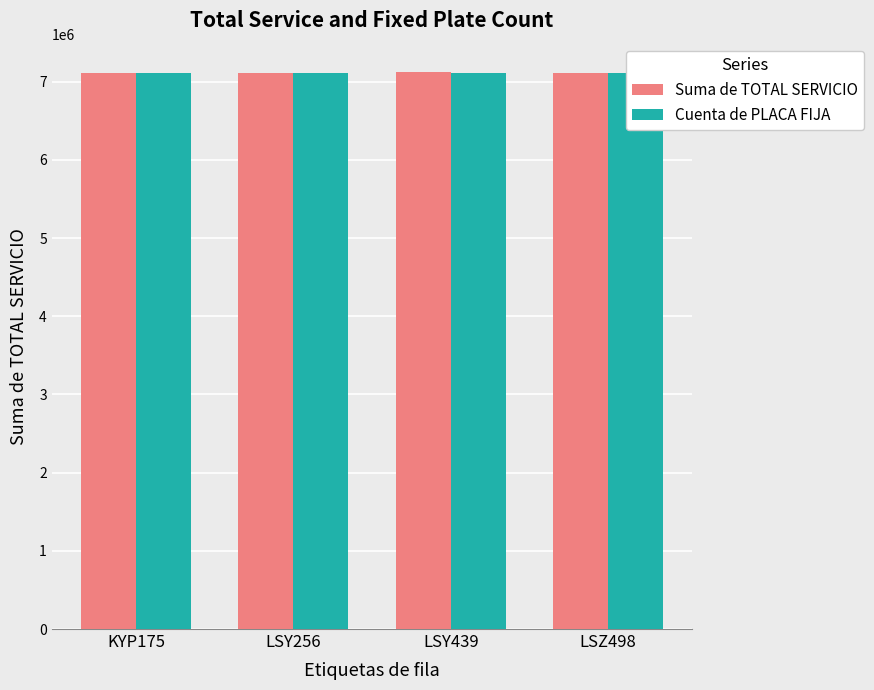

How many data points does each series have?

4